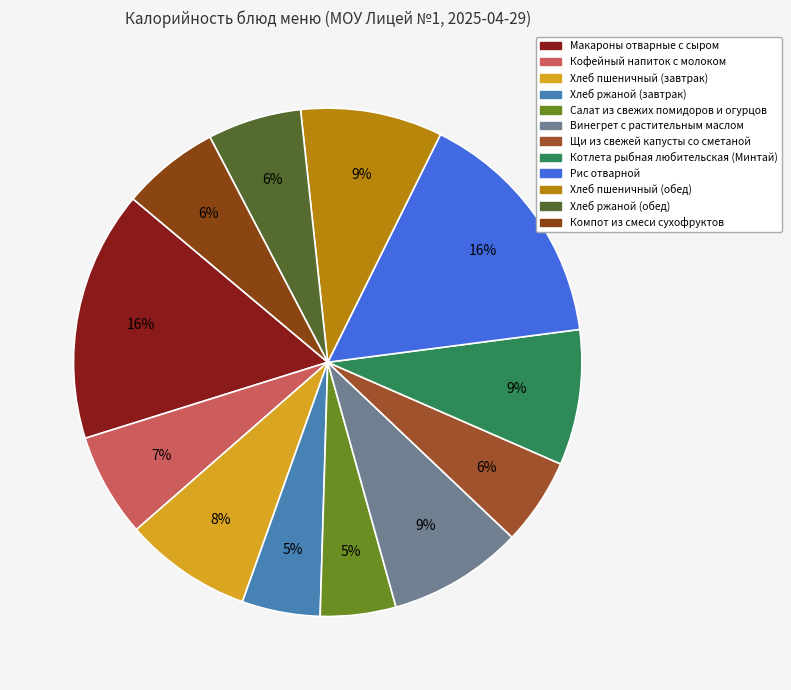

To the nearest percent, what is the difference between the largest and smallest slice percentages?

11%